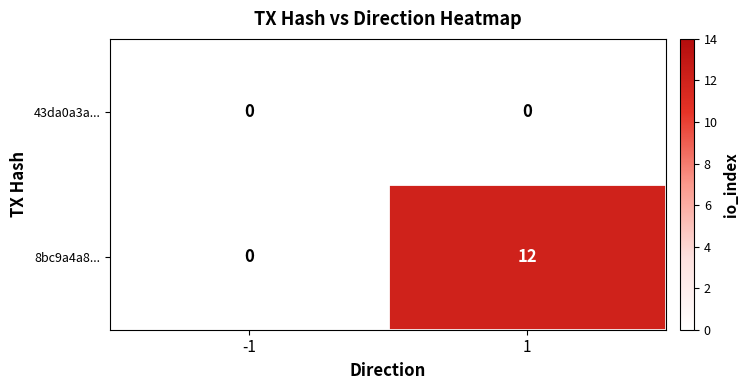

What is the maximum value shown in the chart?

12